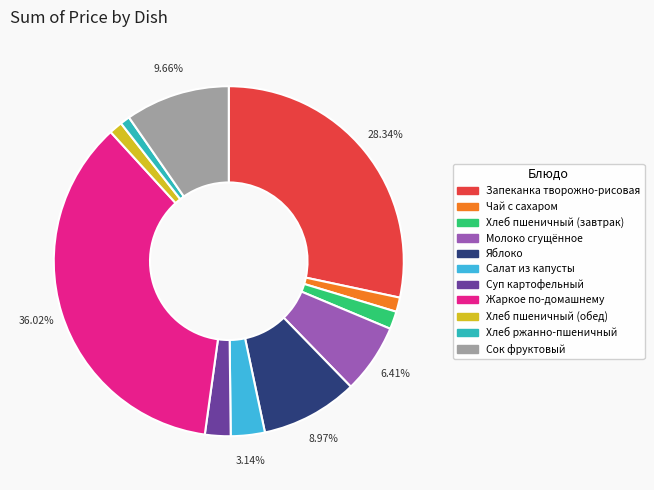

Is Хлеб ржанно-пшеничный the majority of the pie?

No